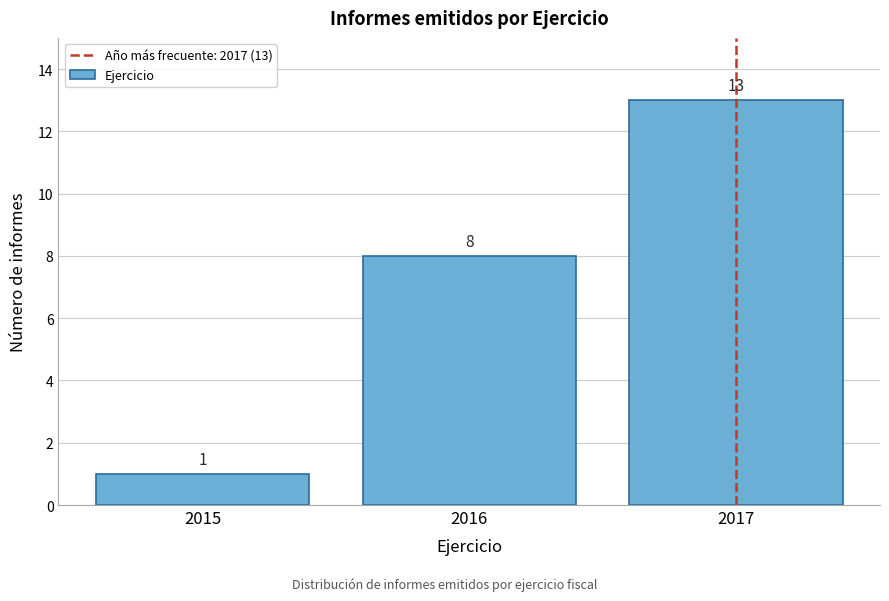

Reading right to left, list all the values displayed in this chart.

2017=13	2016=8	2015=1